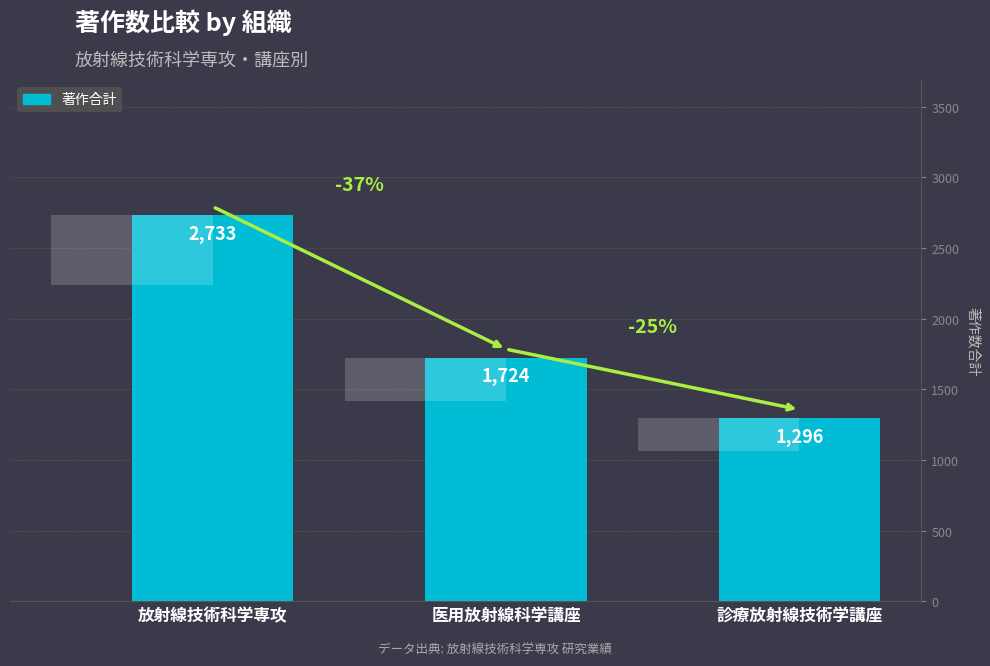

True or false: the data shows 1724 at 医用放射線科学講座.

True